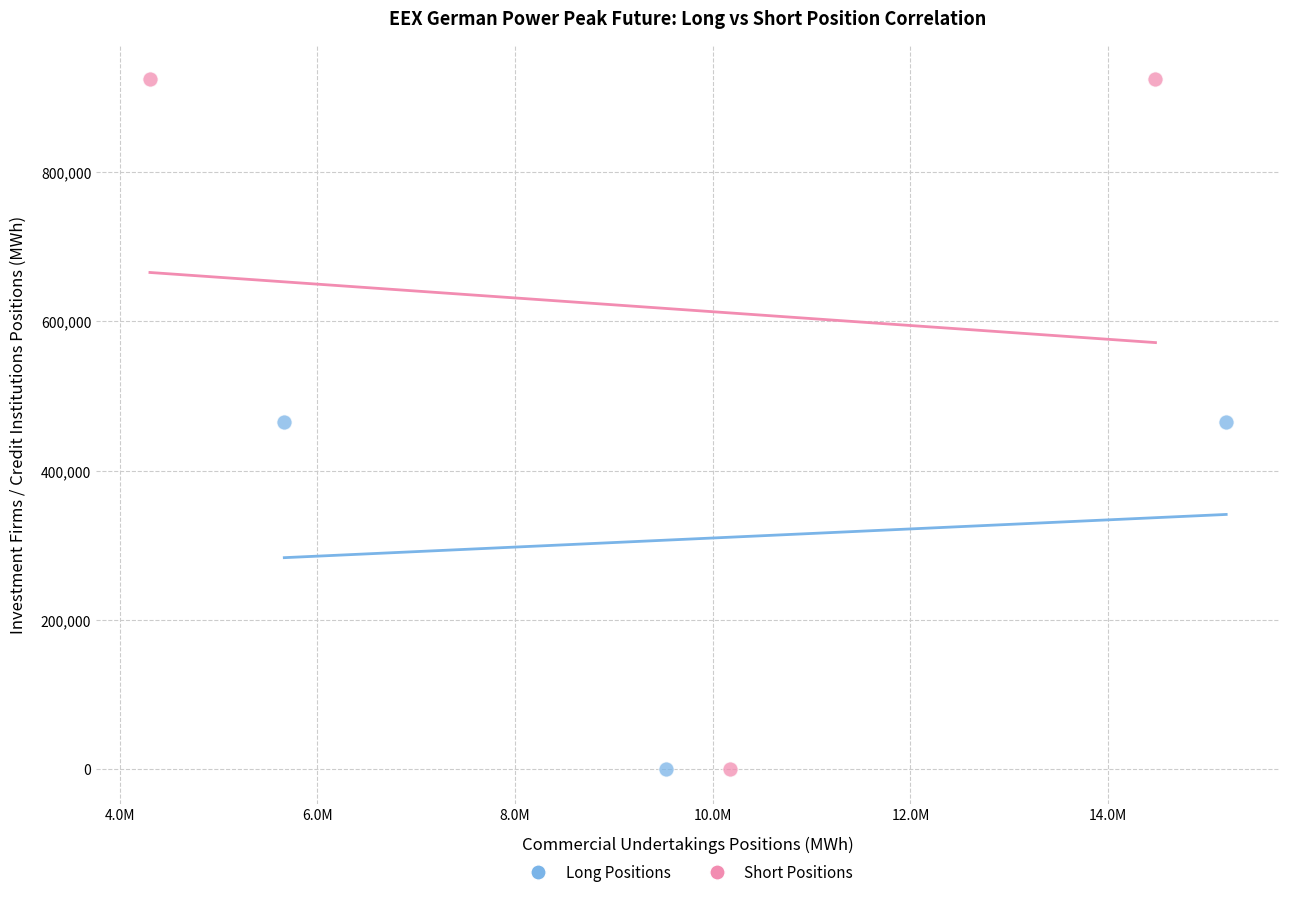

Which series has the widest spread of Y values?

Short Positions